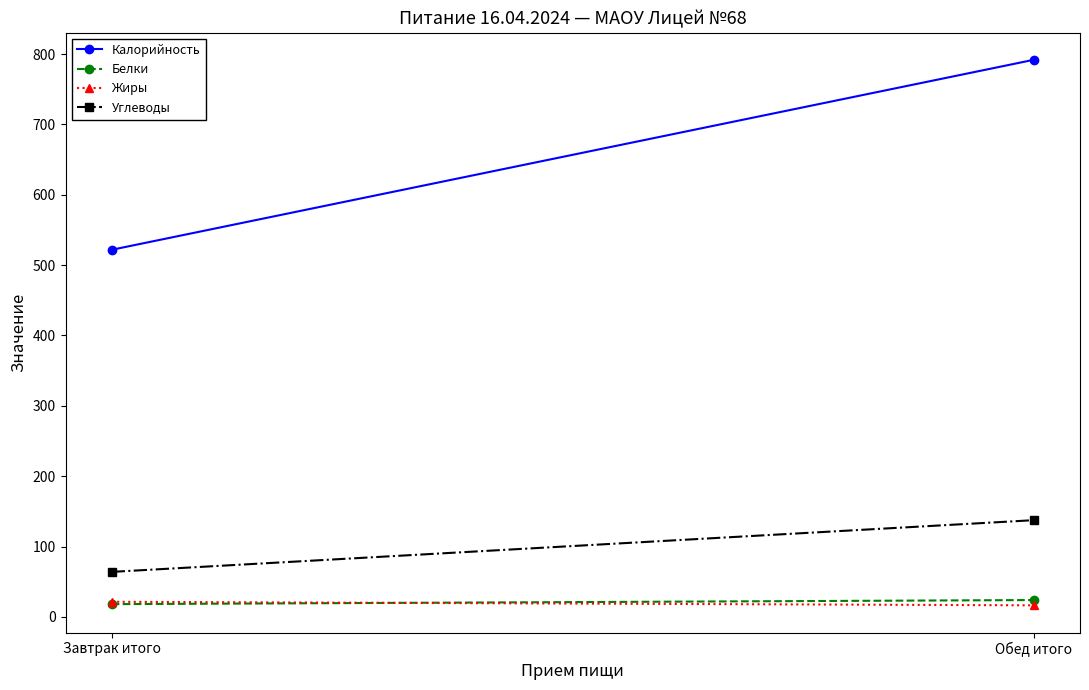

What is the sum of all Жиры values?

37.9